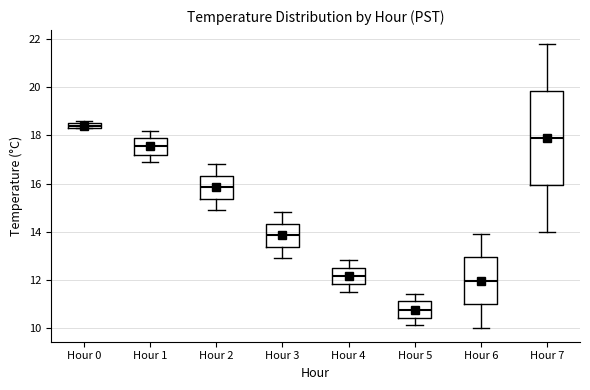

Which box has the lowest median line?

Hour 5